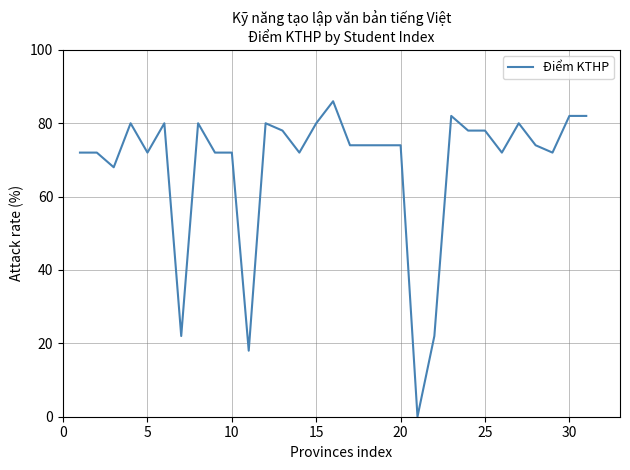

What is the maximum value shown in the chart?

86